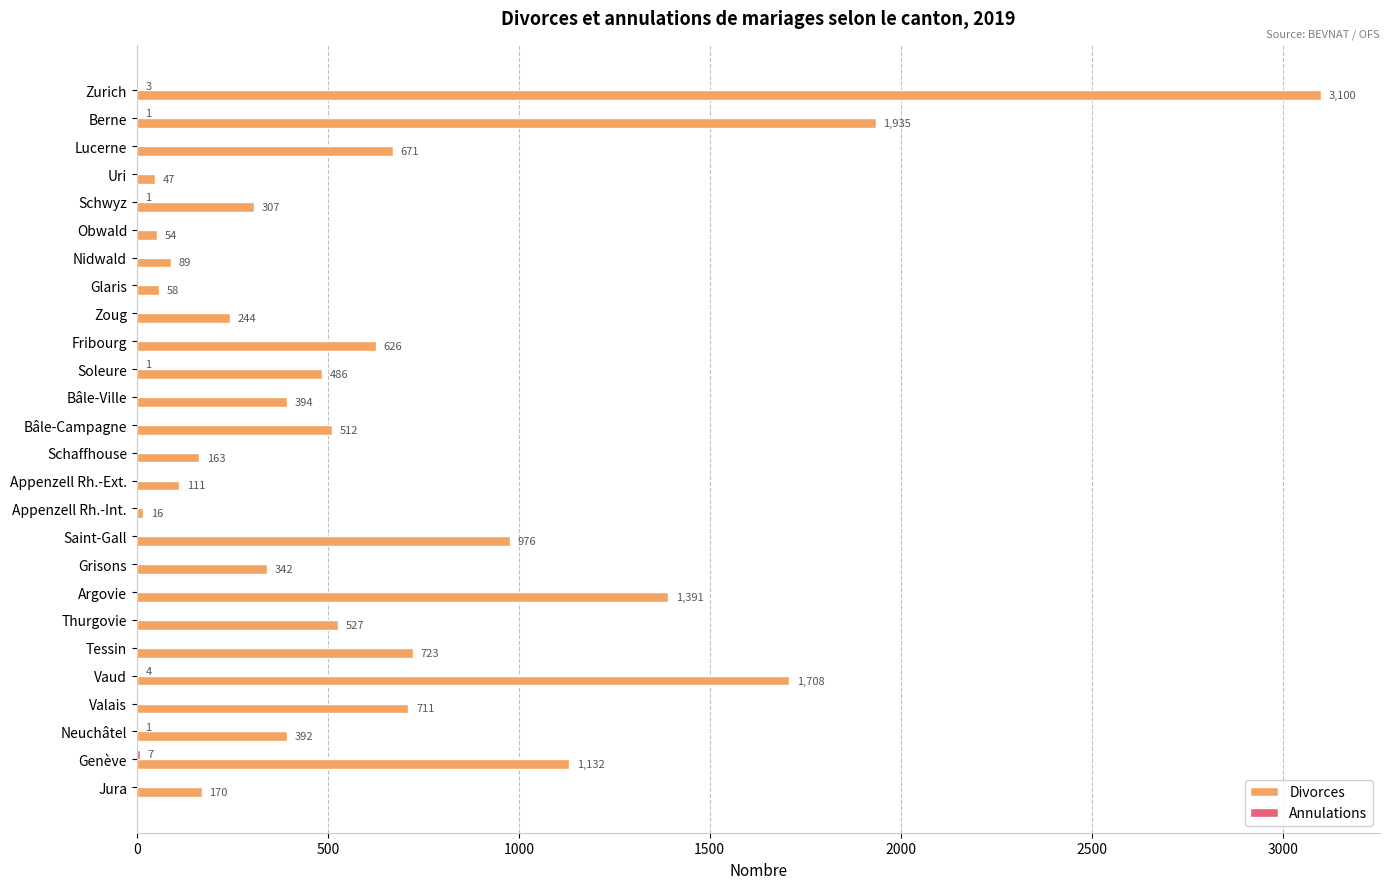

What is the average value of the Divorces series?

649